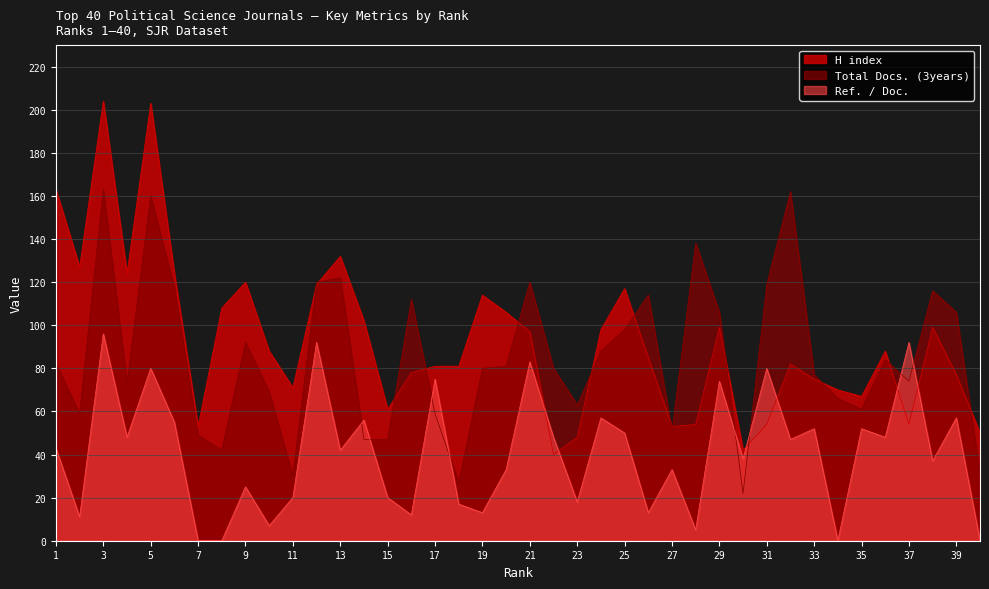

After their last crossing, which series has the higher values: Total Docs. (3years) or Ref. / Doc.?

Total Docs. (3years)